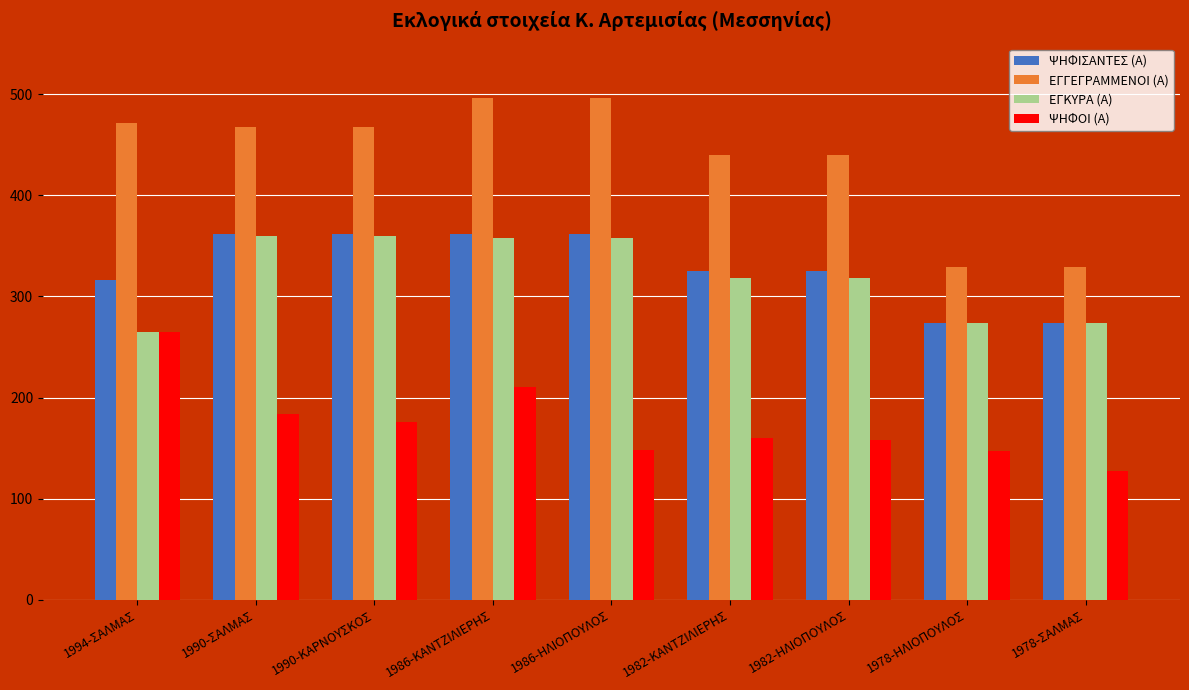

What position from the right is 1982-ΚΑΝΤΖΙΛΙΕΡΗΣ?

4